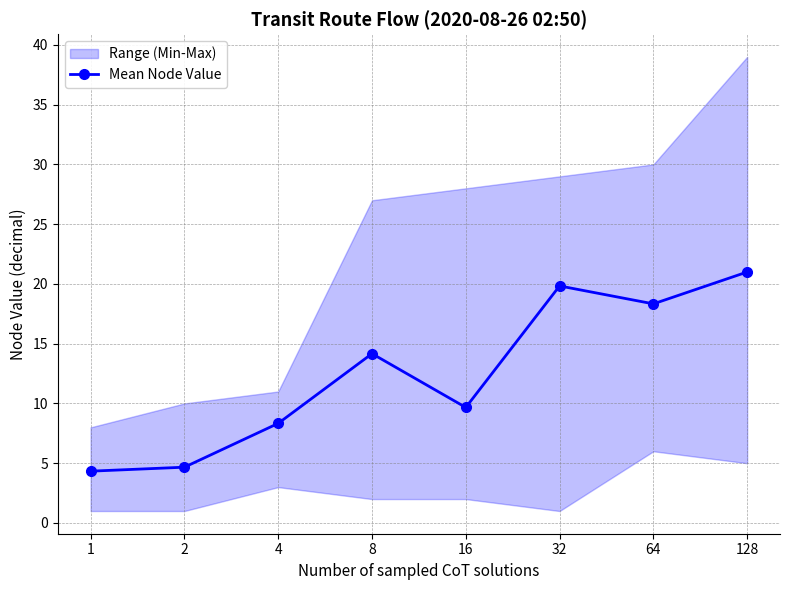

Reading left to right, list all the values displayed in this chart.

4.3	4.7	8.3	14.2	9.7	19.8	18.3	21.0